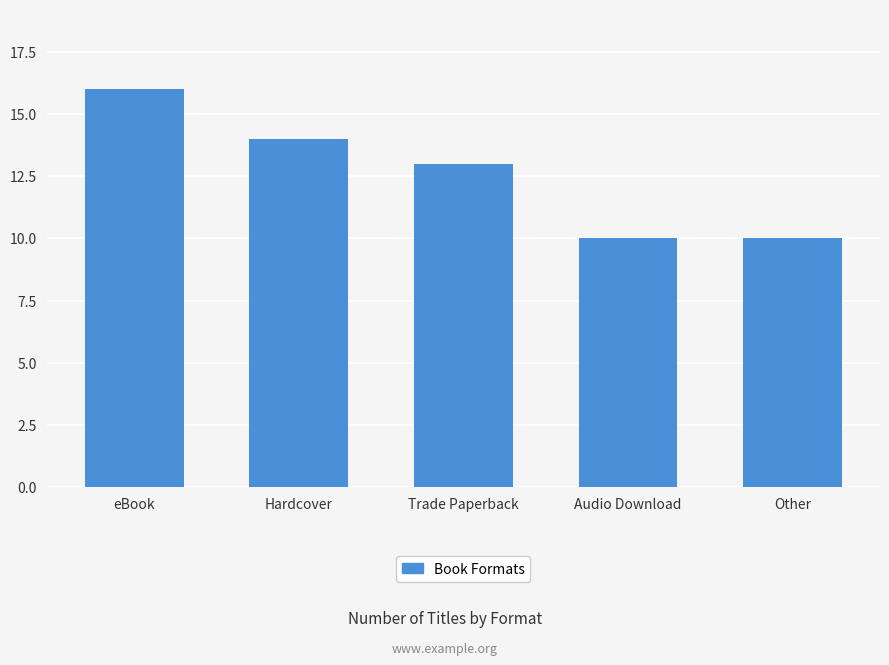

How many data points are less than 13?

2